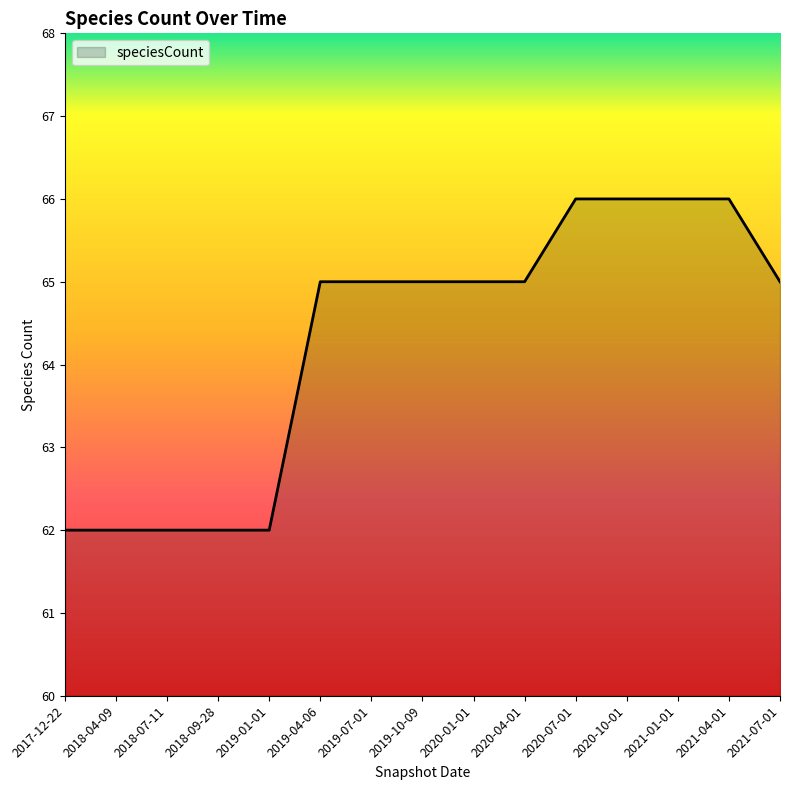

How many values are between 62 and 66?

15